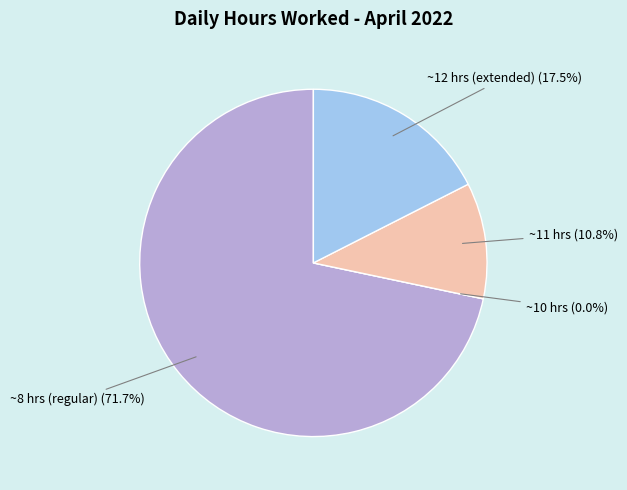

Is it true that Day 8 is 1% of the pie?

False